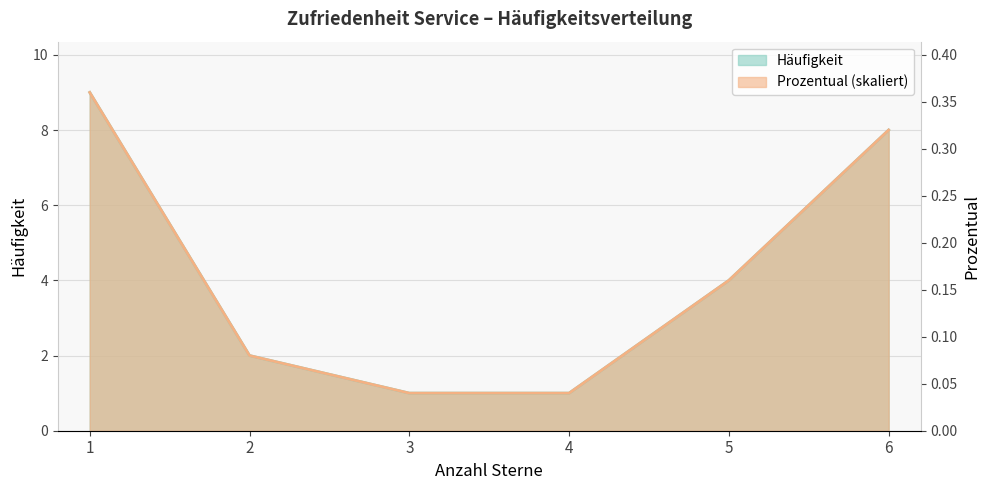

How many data points does each series have?

6